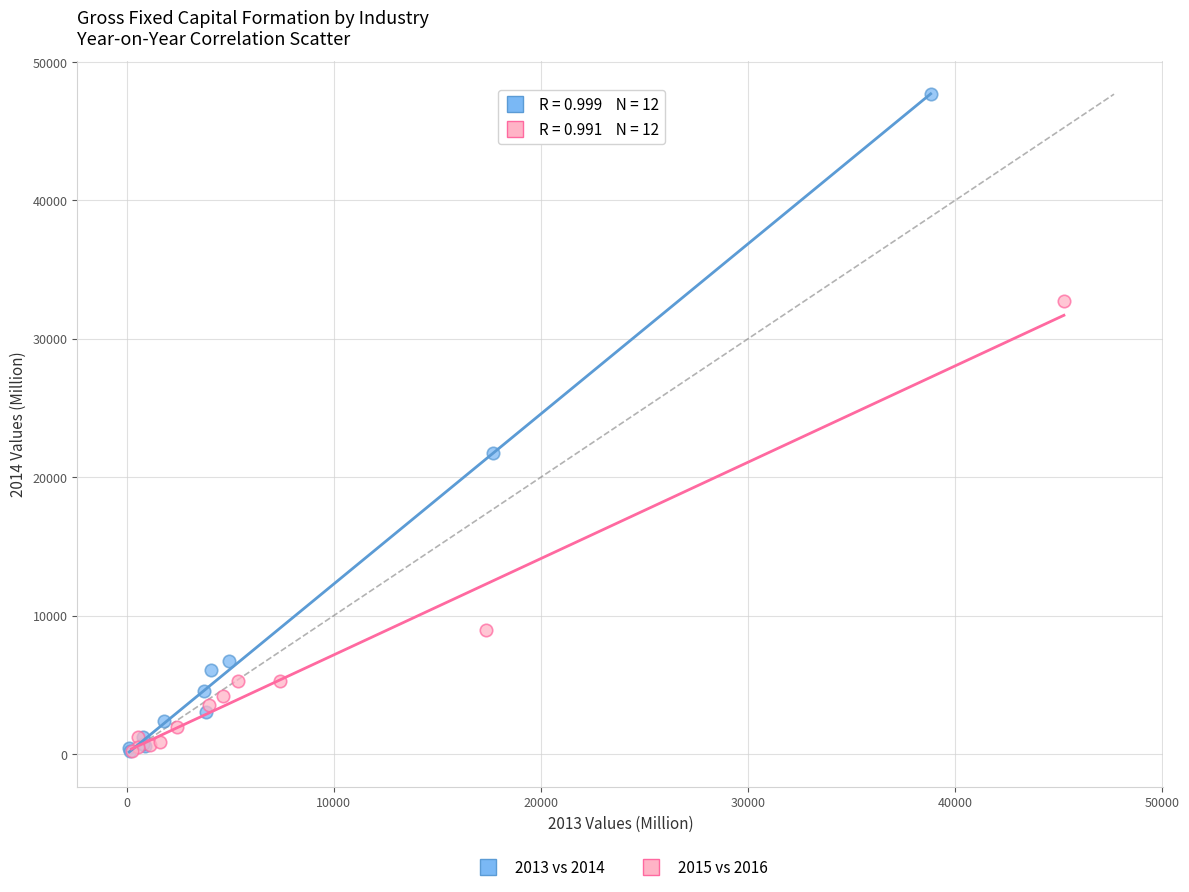

What are all the series names shown in the legend?

2013 vs 2014, 2015 vs 2016